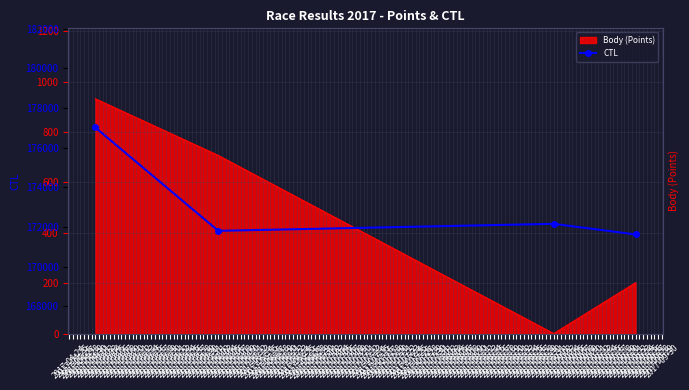

How many interior local peaks (higher than both neighbors) does the data have?

1